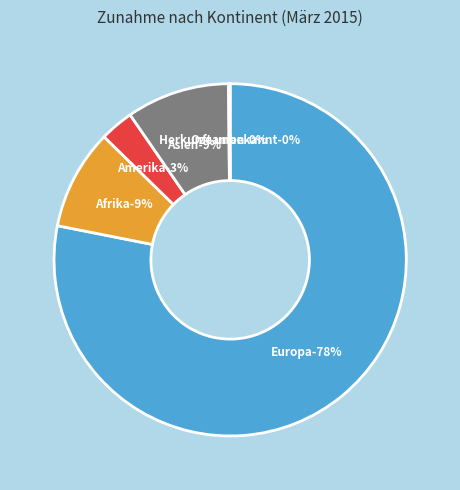

The Herkunft unbekannt slice represents 1% of the pie. True or false?

False